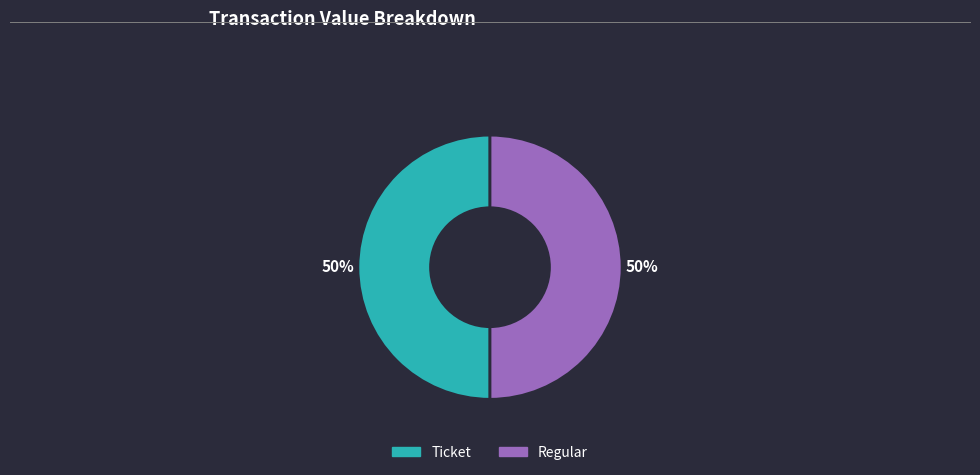

To the nearest percent, what is the average slice percentage?

50%